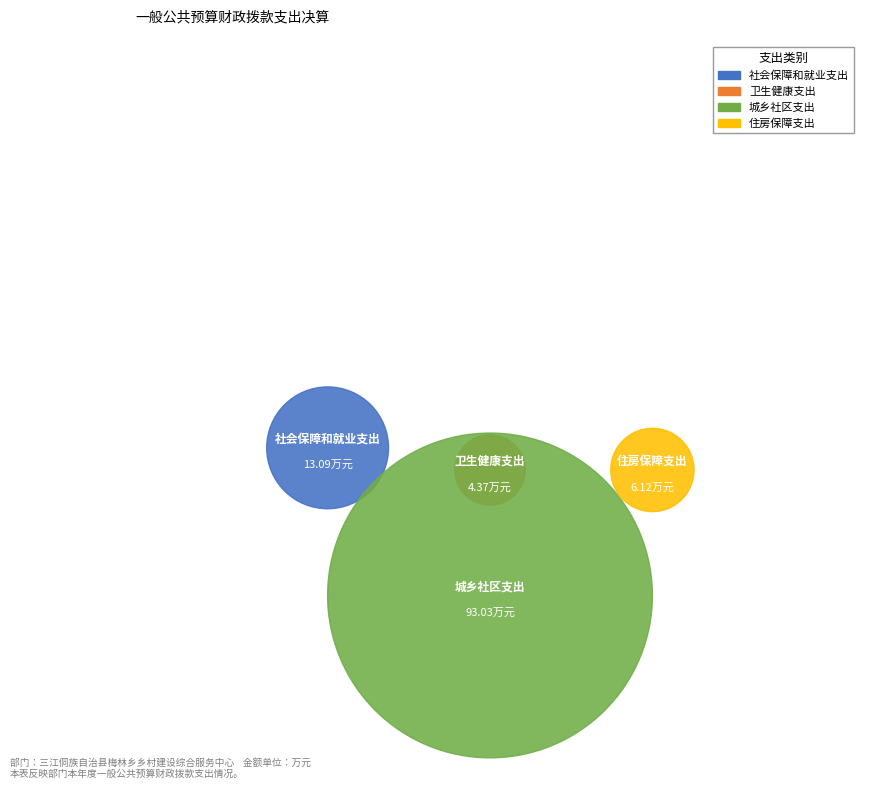

How many segments does this pie chart have?

4